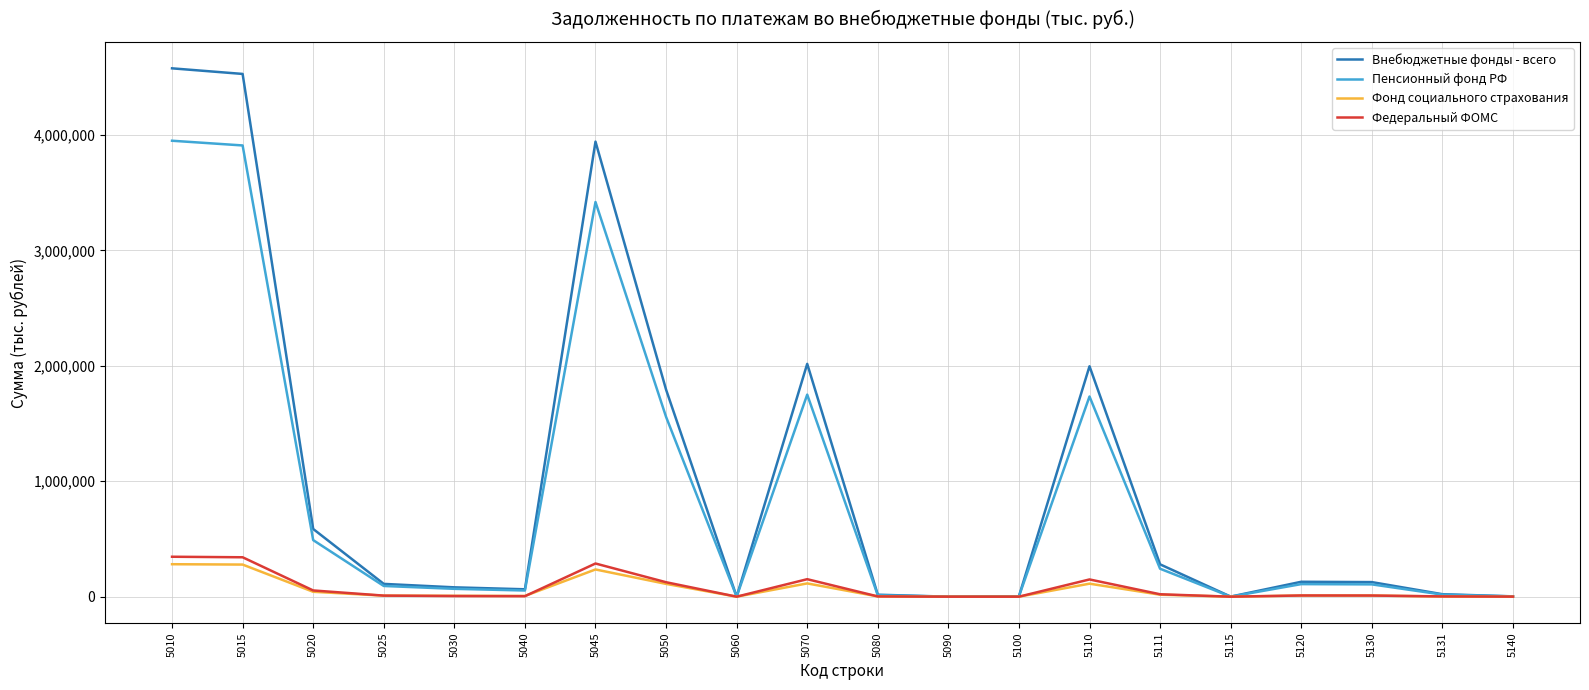

Which series changed the most between 5010 and 5120?

Внебюджетные фонды - всего